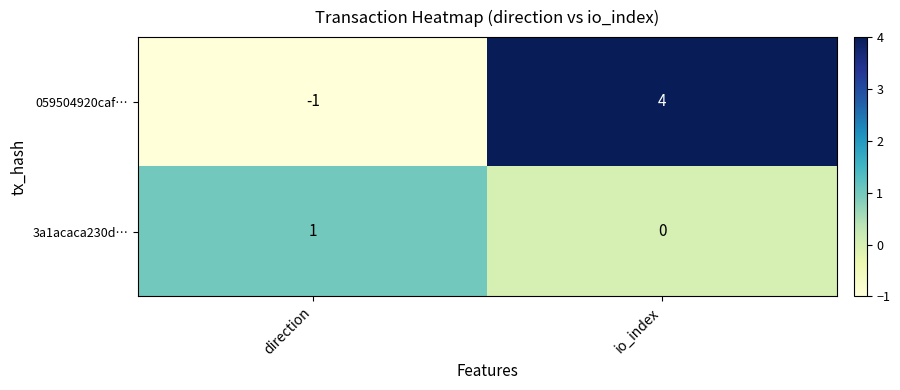

At which label is 059504920caf… closest to 1?

direction